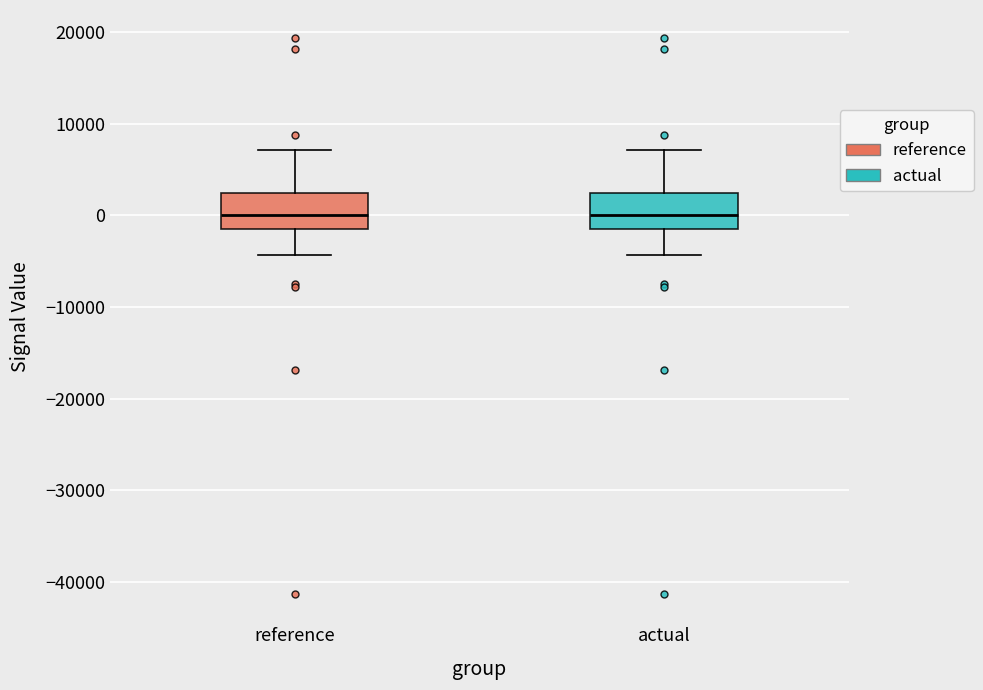

Reading left to right, transcribe this box plot: for each box, give where its median line is, the range the box spans, and where its two whiskers end, as read against the y-axis. The values are not printed on the chart, so give them approximately, as read against the axis.

reference: median 0, box -1000 to 2000, whiskers -4000 to 7000
actual: median 0, box -1000 to 2000, whiskers -4000 to 7000